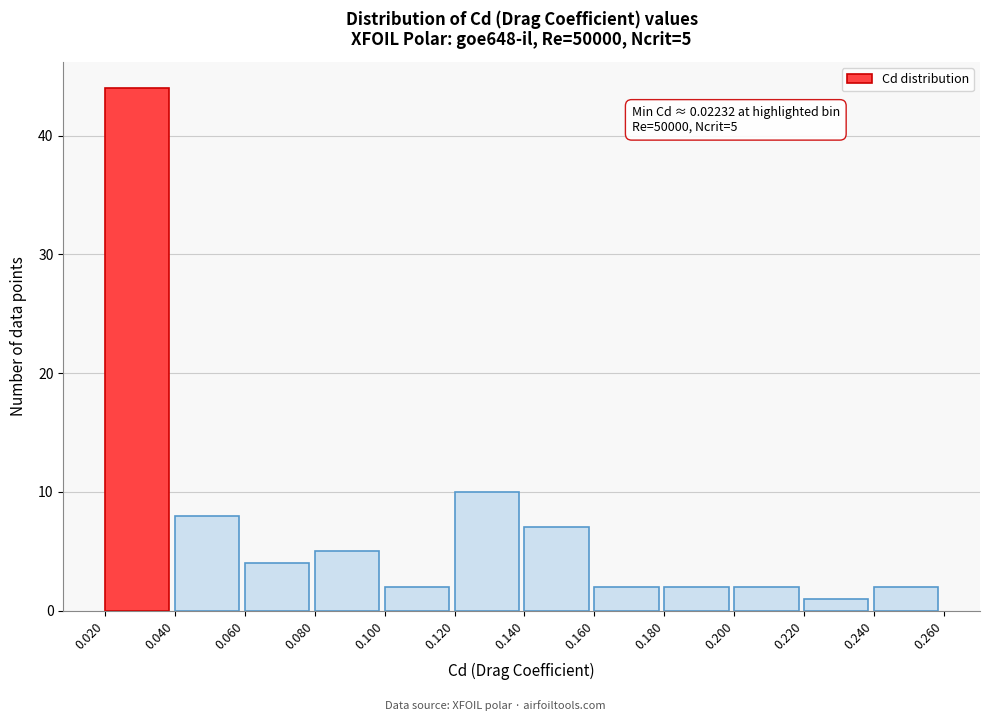

Over which range of the x-axis is the bar tallest?

0.020 to 0.040